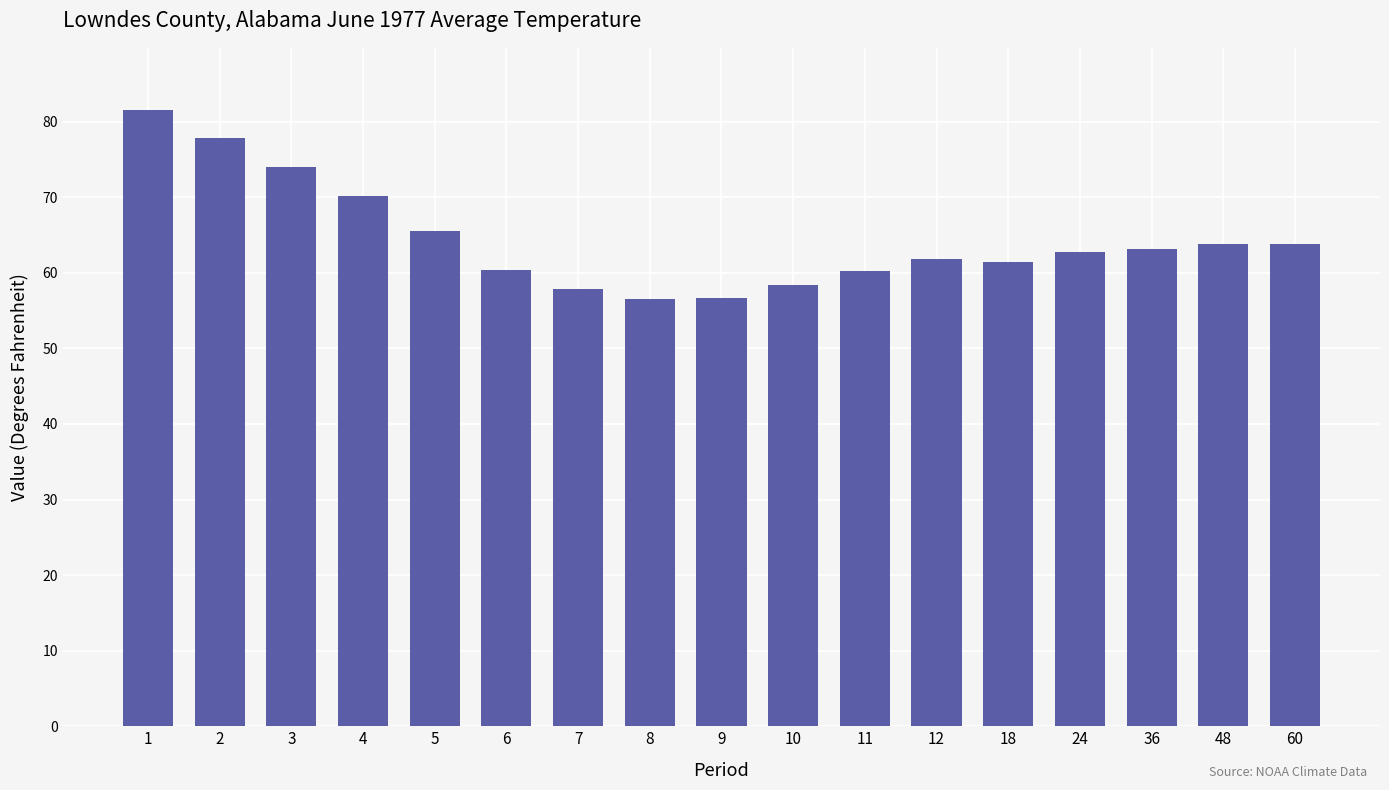

What is the average value?

64.5